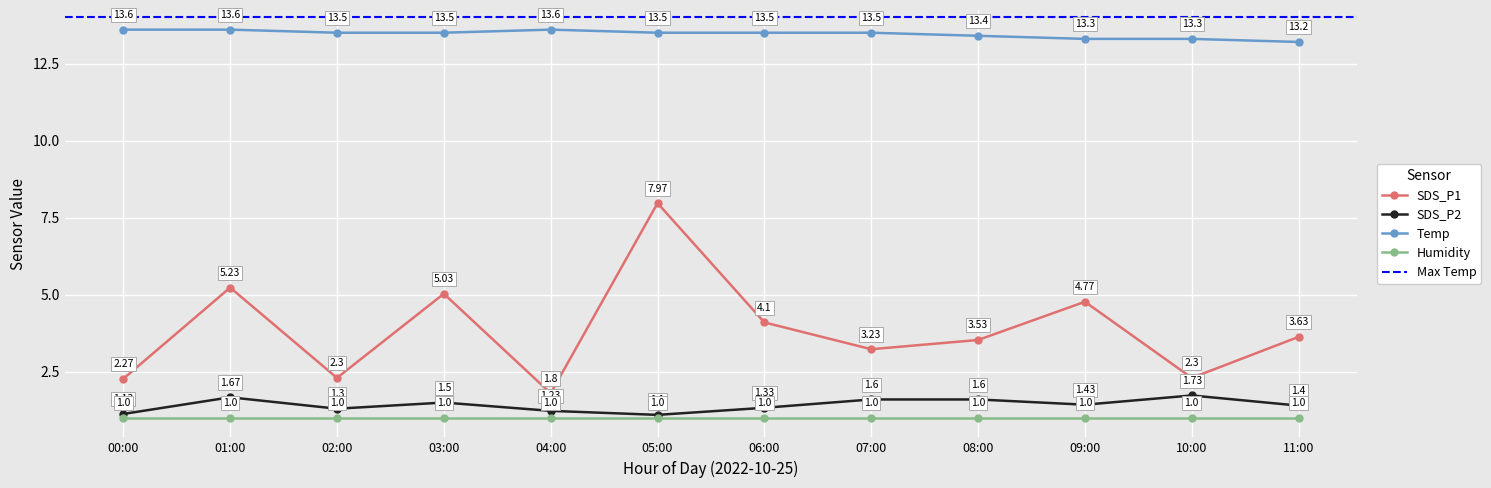

How many Temp values are between 13 and 14?

12